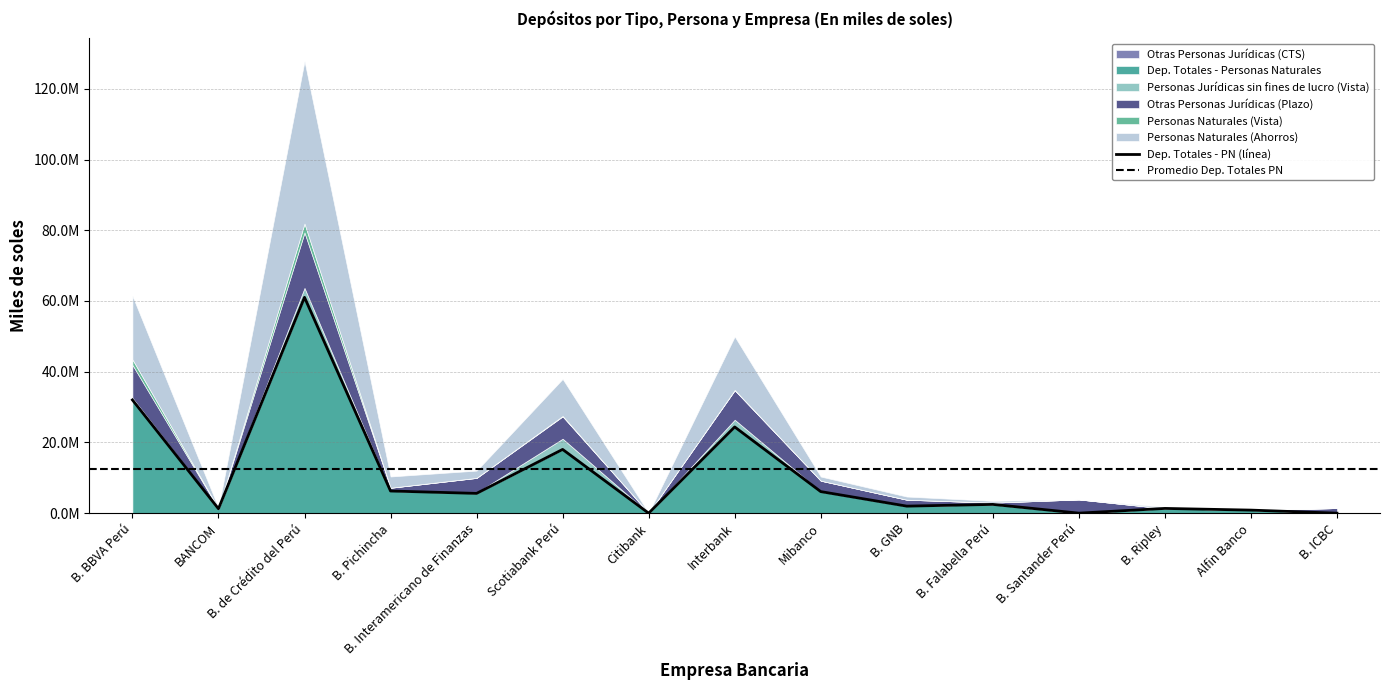

Reading left to right, list all the values displayed in this chart.

Otras Personas Jurídicas (CTS): 0.0	0.0	0.0	0.0	0.0	0.0	0.0	0.0	0.0	0.0	0.0	0.0	0.0	0.0	0.0
Dep. Totales - Personas Naturales: 32024465.6	1256121.1	61035792.5	6265288.7	5589708.3	18025763.4	0.0	24383016.3	6098244.0	1986425.1	2479070.5	6420.5	1340593.4	863944.5	0.0
Personas Jurídicas sin fines de lucro (Vista): 605567.7	0.0	2666750.4	190.2	185816.9	3032162.4	0.0	2043101.7	2518.3	406.7	0.0	0.0	0.0	5.4	0.0
Otras Personas Jurídicas (Plazo): 9325109.5	69348.0	15676091.1	922707.4	4193776.2	6305252.4	57537.0	8332136.4	3090930.3	1820041.6	506097.0	3877074.8	216.0	20315.8	1446321.5
Personas Naturales (Vista): 1531815.2	7400.1	2521822.0	5920.7	20569.8	125689.1	0.0	88185.7	150.6	64.3	0.0	0.0	0.0	1366.4	0.0
Personas Naturales (Ahorros): 17995038.5	158359.5	45969761.3	3182845.6	2051650.5	10483257.9	0.0	15111011.7	1170511.6	895371.8	498508.1	0.0	405792.2	67973.1	0.0